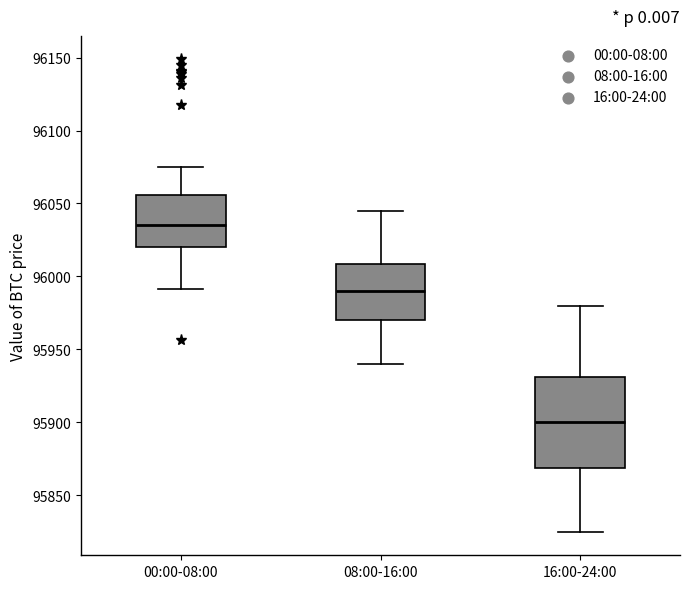

Reading left to right, transcribe this box plot: for each box, give where its median line is, the range the box spans, and where its two whiskers end, as read against the y-axis. The values are not printed on the chart, so give them approximately, as read against the axis.

00:00-08:00: median 96035, box 96020 to 96055, whiskers 95990 to 96075
08:00-16:00: median 95990, box 95970 to 96010, whiskers 95940 to 96045
16:00-24:00: median 95900, box 95870 to 95930, whiskers 95825 to 95980